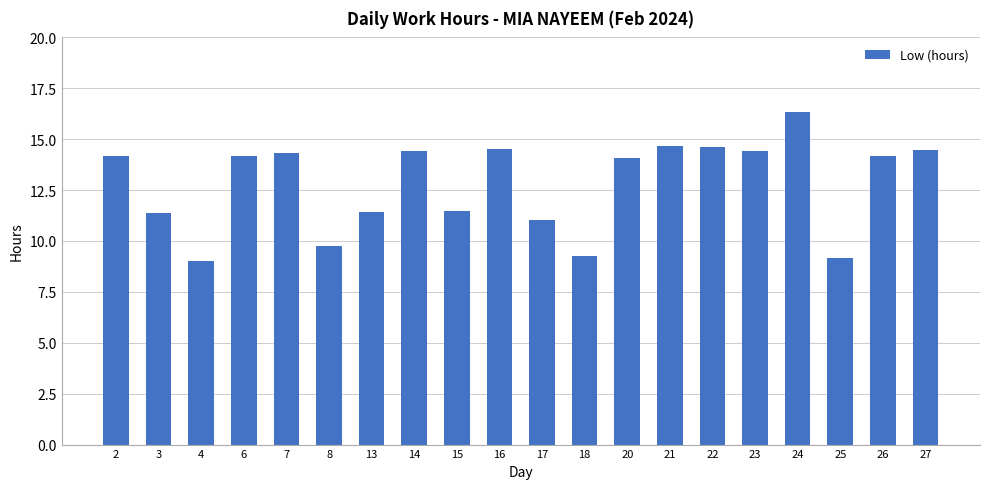

What is the difference between the values at 13 and 7?

2.9